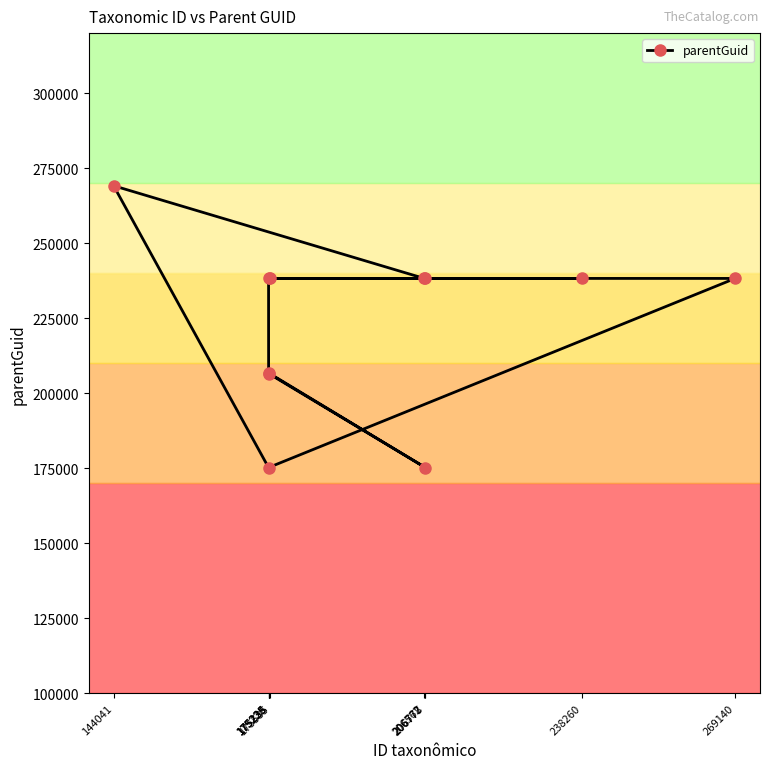

What is the minimum value shown in the chart?

175228